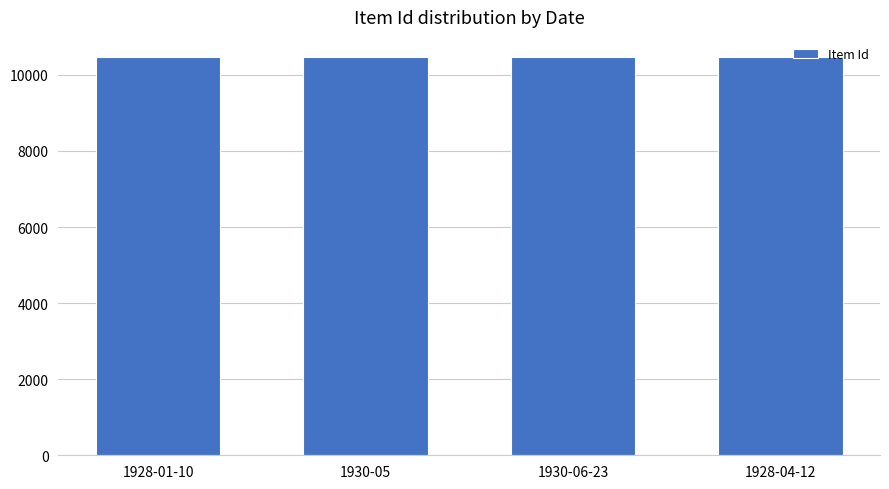

What is the minimum value shown in the chart?

10463